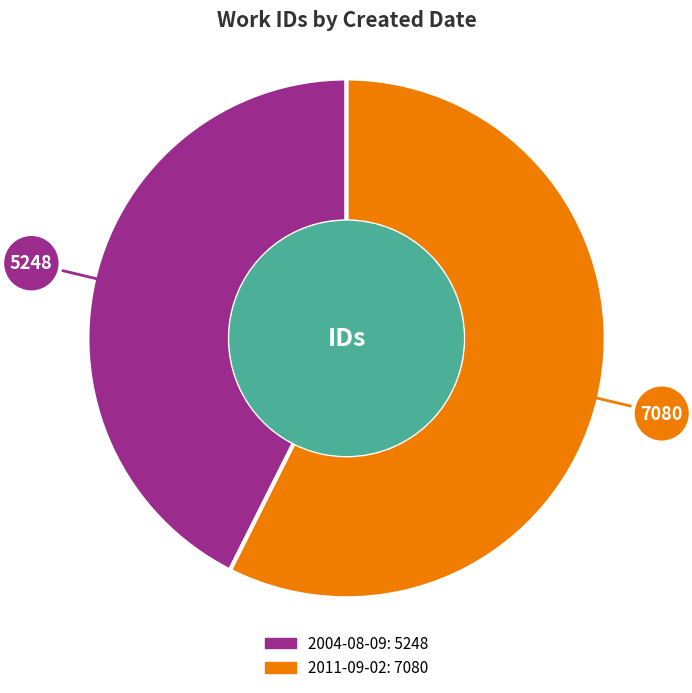

Is it true that 2004-08-09 is 53% of the pie?

False